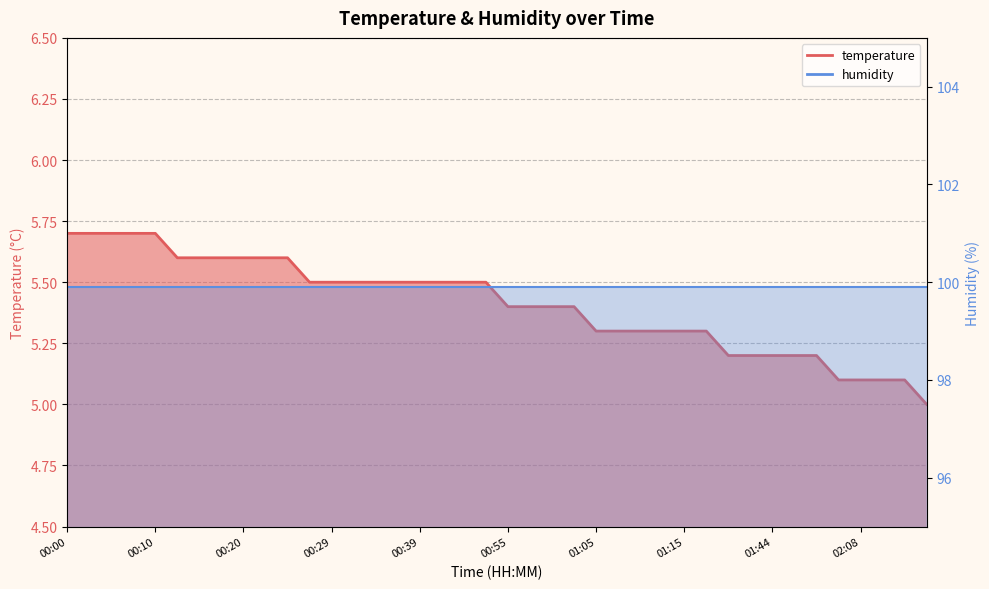

At which label does humidity line reach its minimum?

00:00